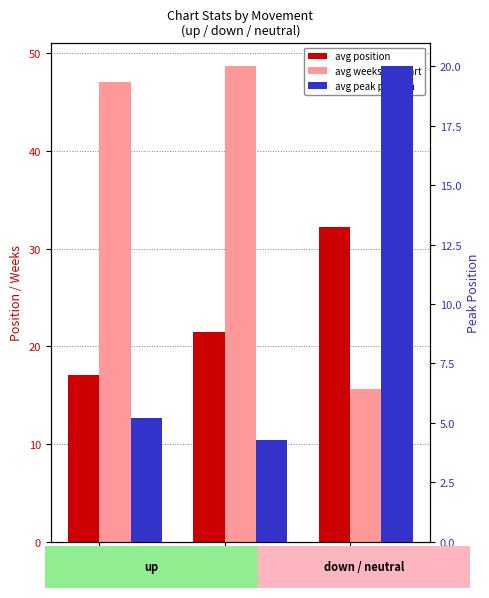

What is the difference between the avg peak position values at up and -?

14.8